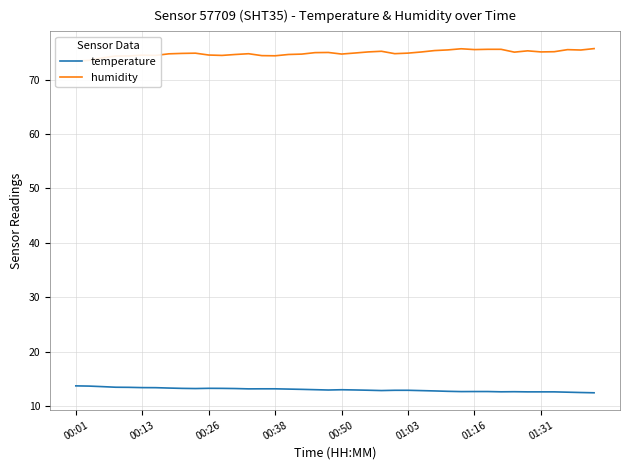

How many values in the temperature series are below 13?

18